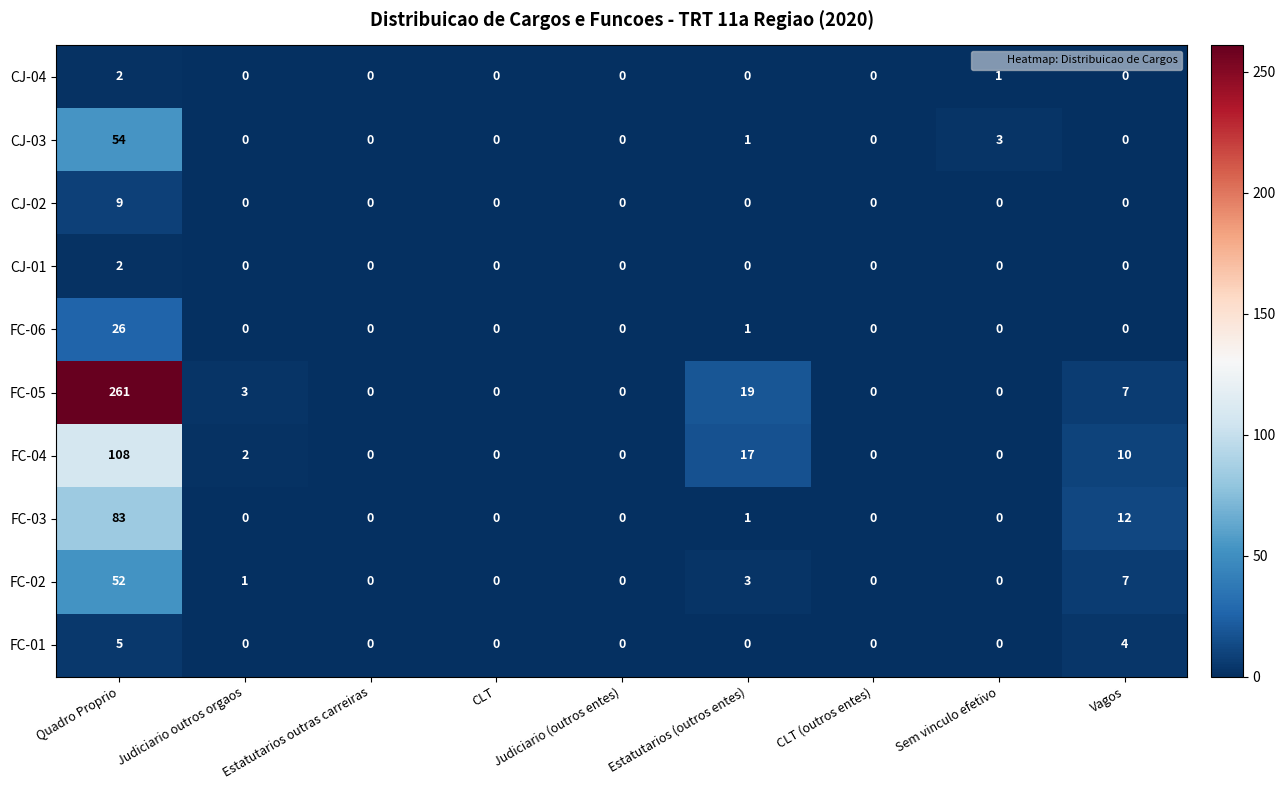

True or false: FC-02 has a value of 52 at Quadro Proprio.

True